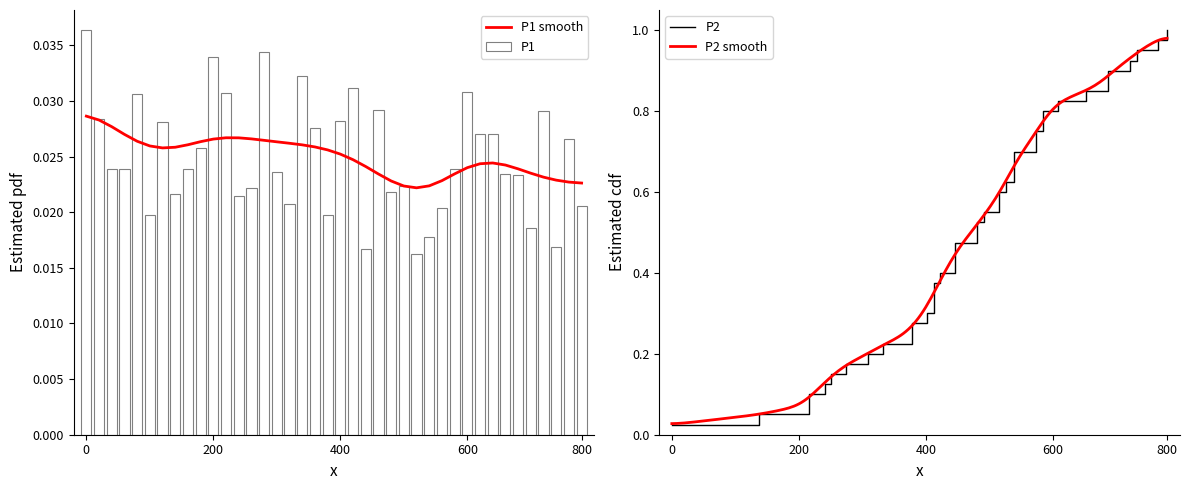

What is the sum of all P1 values?

1.0